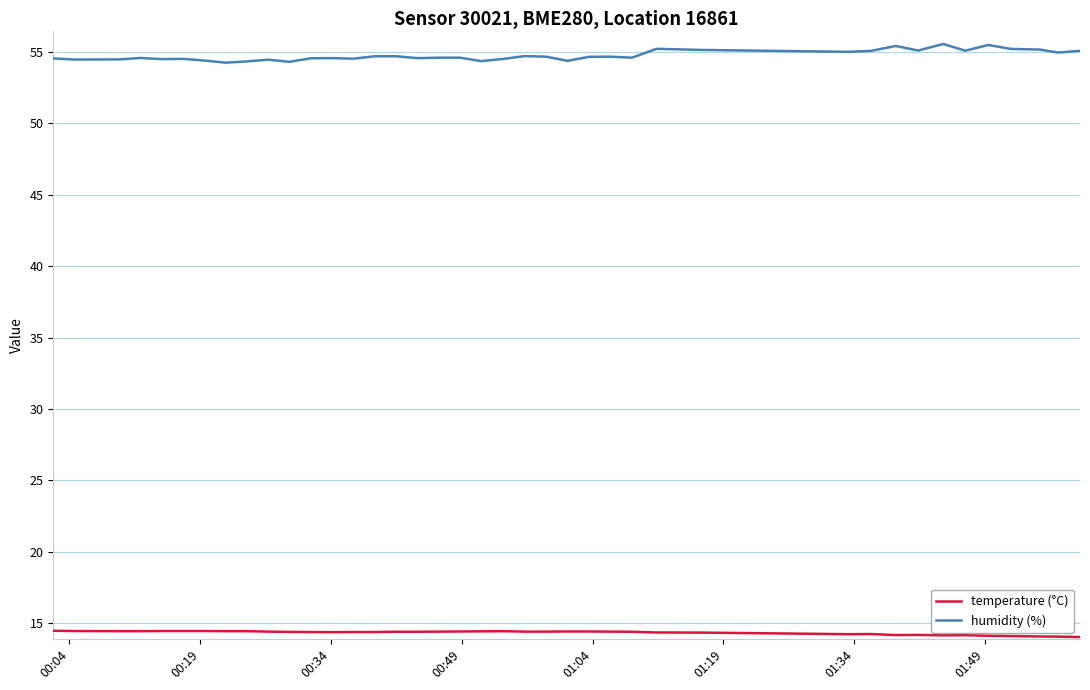

True or false: humidity (%) and temperature (°C) intersect in this chart.

False